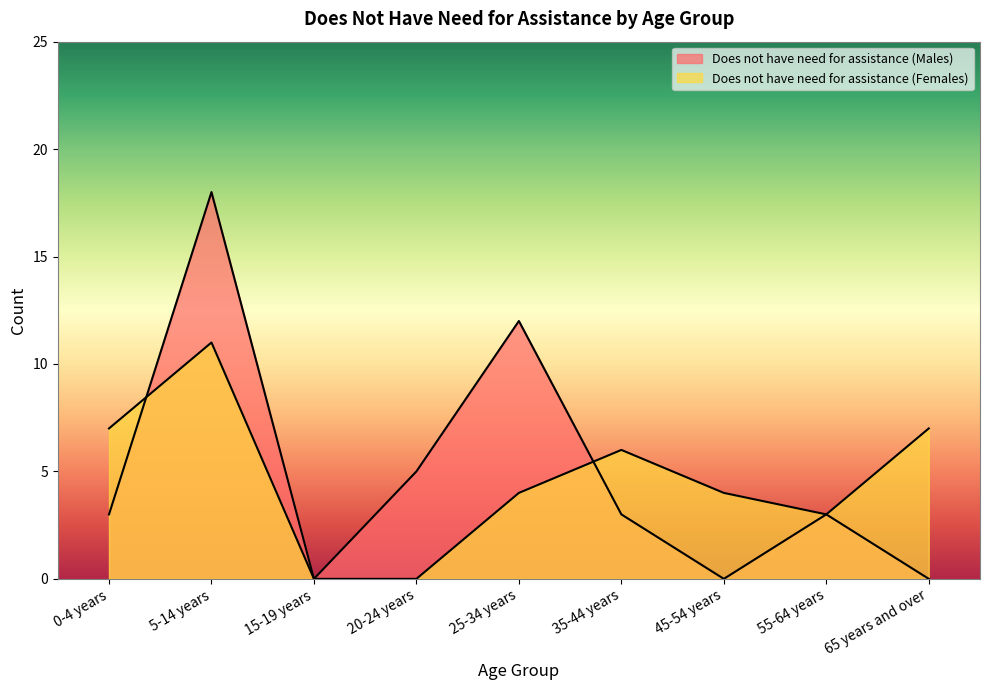

What is the approximate value of Does not have need for assistance (Females) at 0-4 years, to the nearest 10?

10